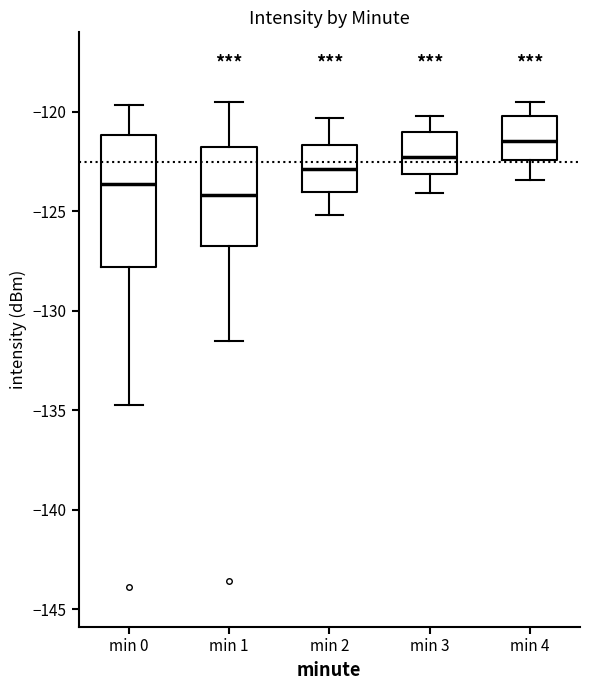

Comparing the boxes themselves (not the whiskers), which one is the tallest?

min 0